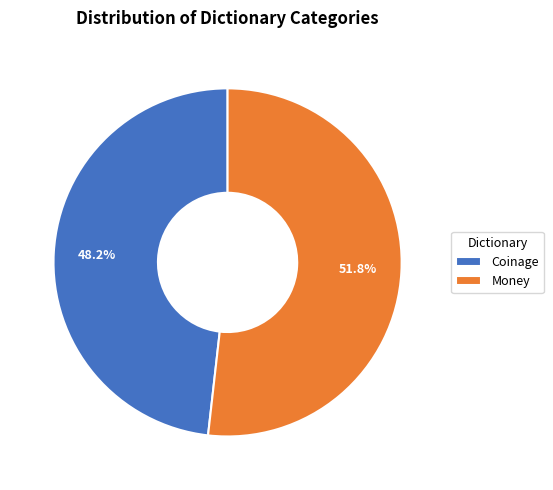

Is it true that Coinage is 48% of the pie?

True